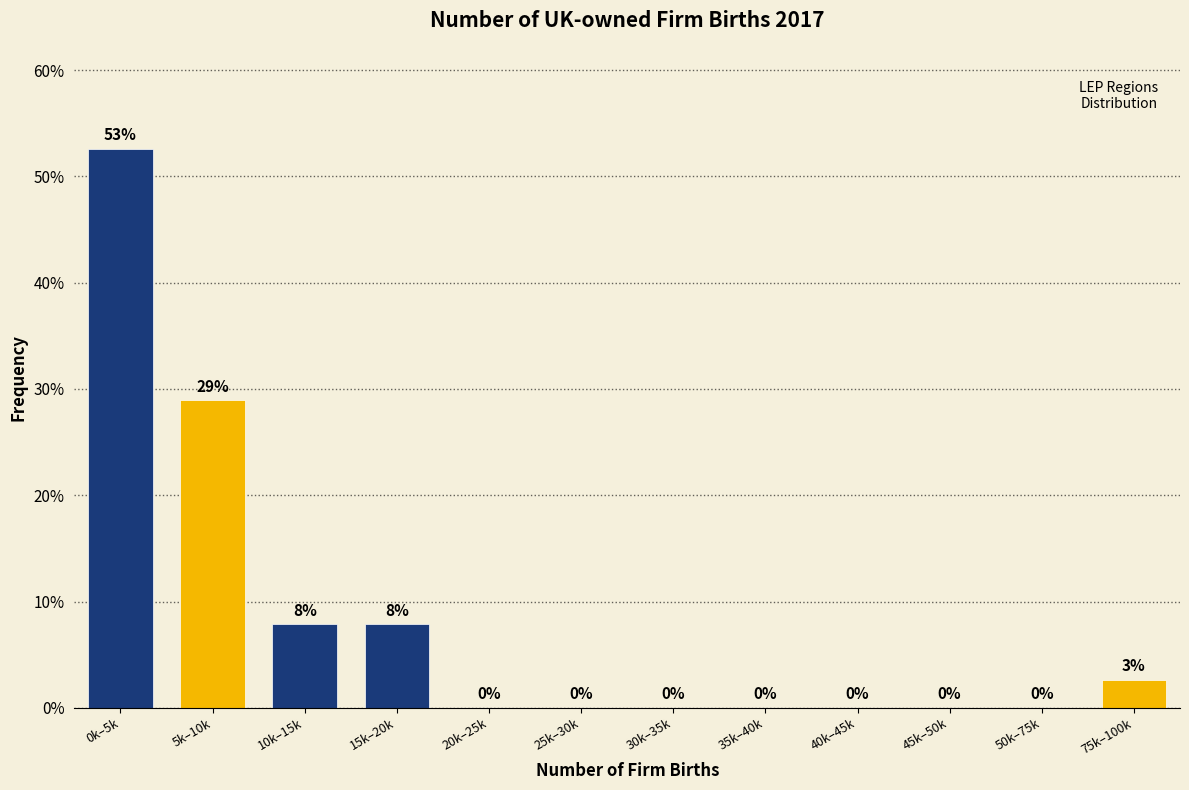

What is the maximum value shown in the chart?

52.6